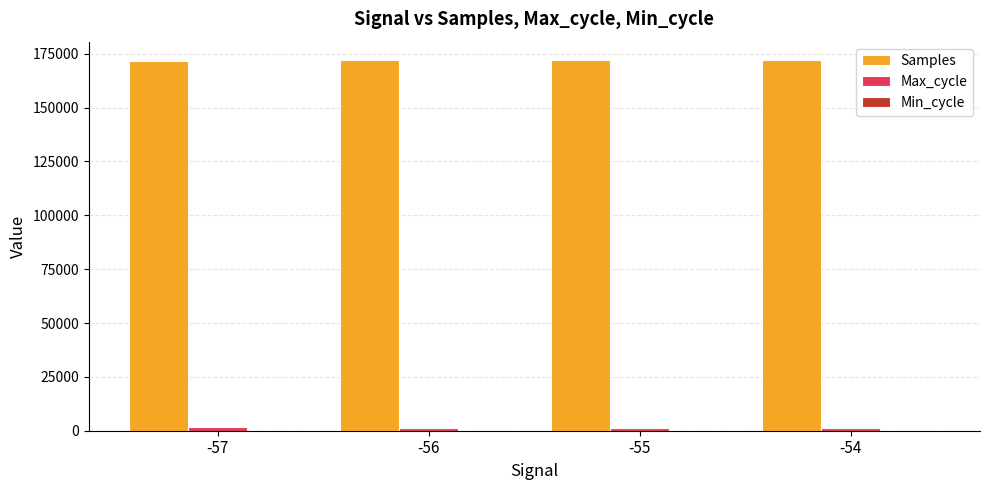

How many data points does each series have?

4